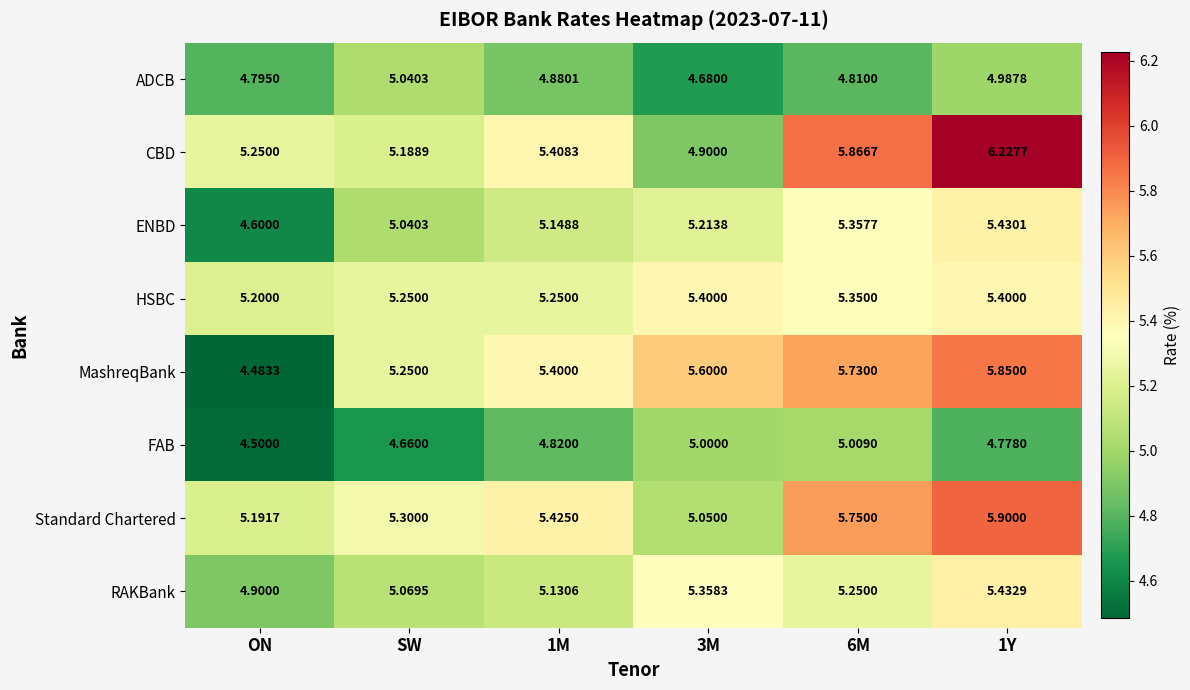

Which series has the largest range (max minus min)?

MashreqBank